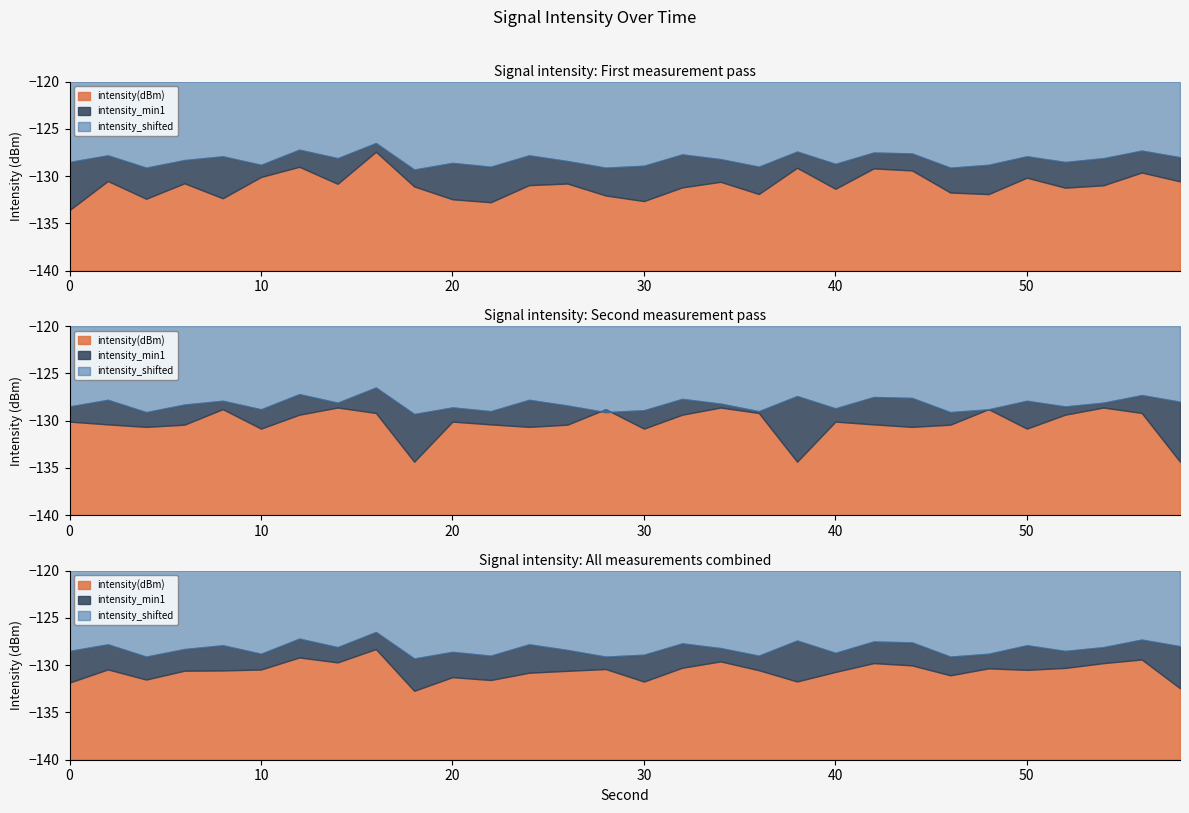

What is the difference between the intensity(dBm) values at 32 and 46?

0.5